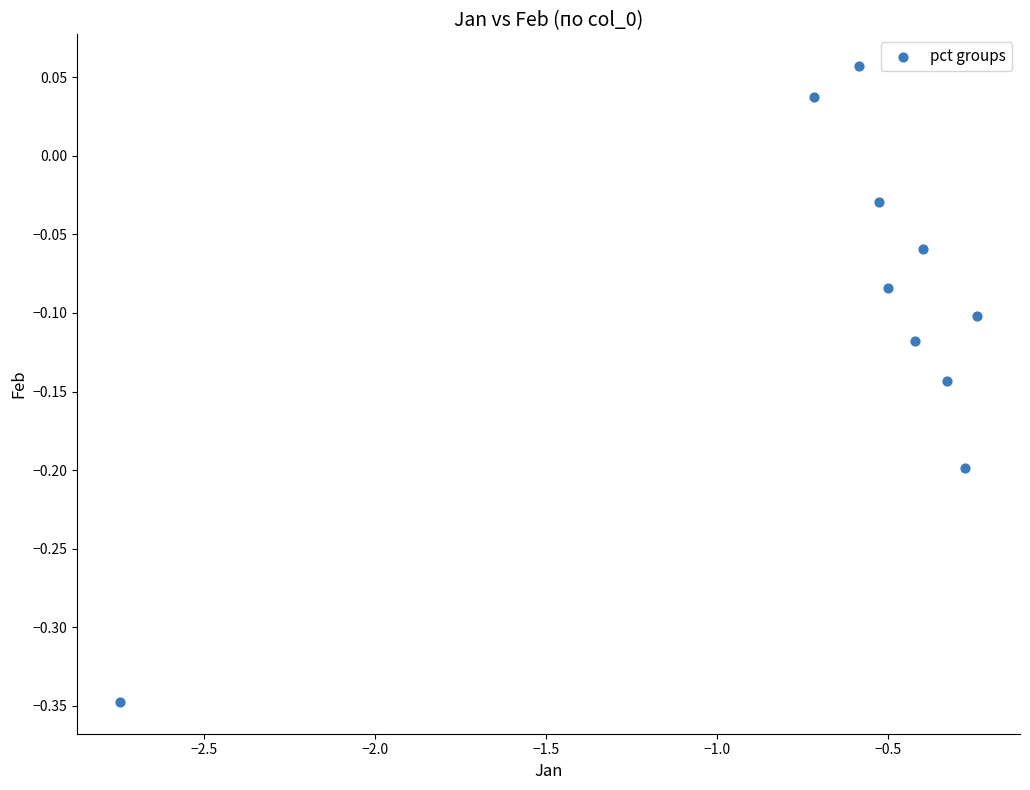

What is the average X value?

-0.7